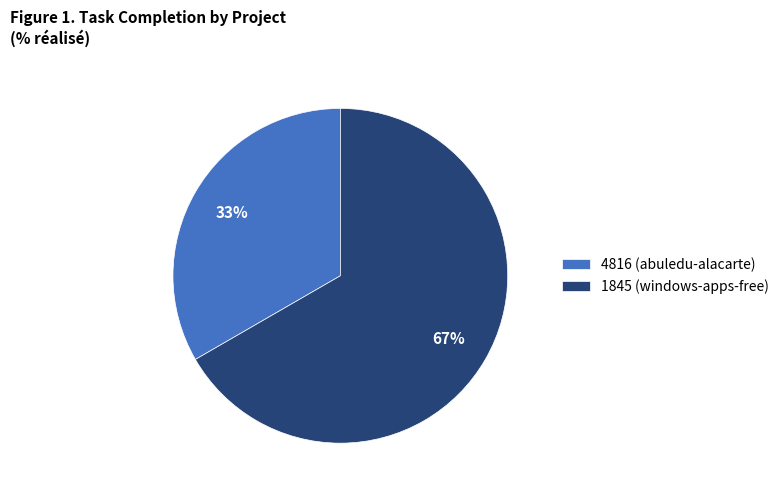

Between 4816 (abuledu-alacarte) and 1845 (windows-apps-free), which is larger?

1845 (windows-apps-free)